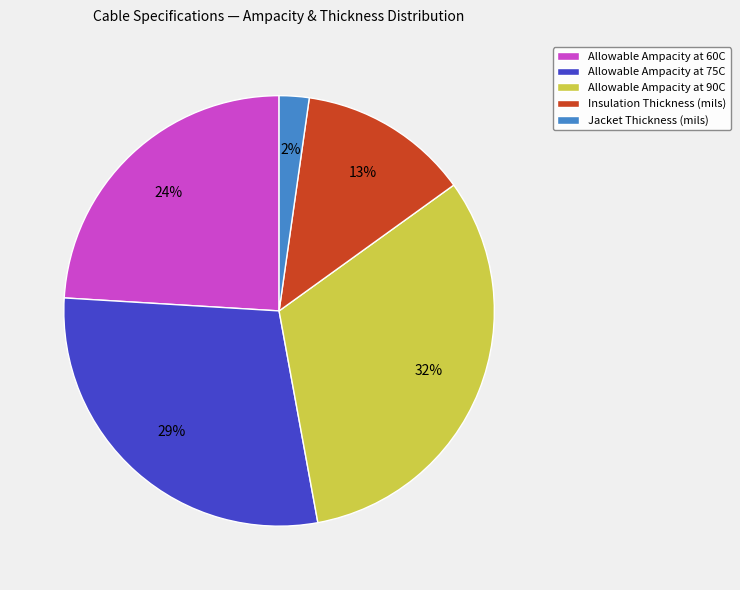

Approximately how many times larger is the value at Allowable Ampacity at 75C compared to Allowable Ampacity at 60C?

1.2